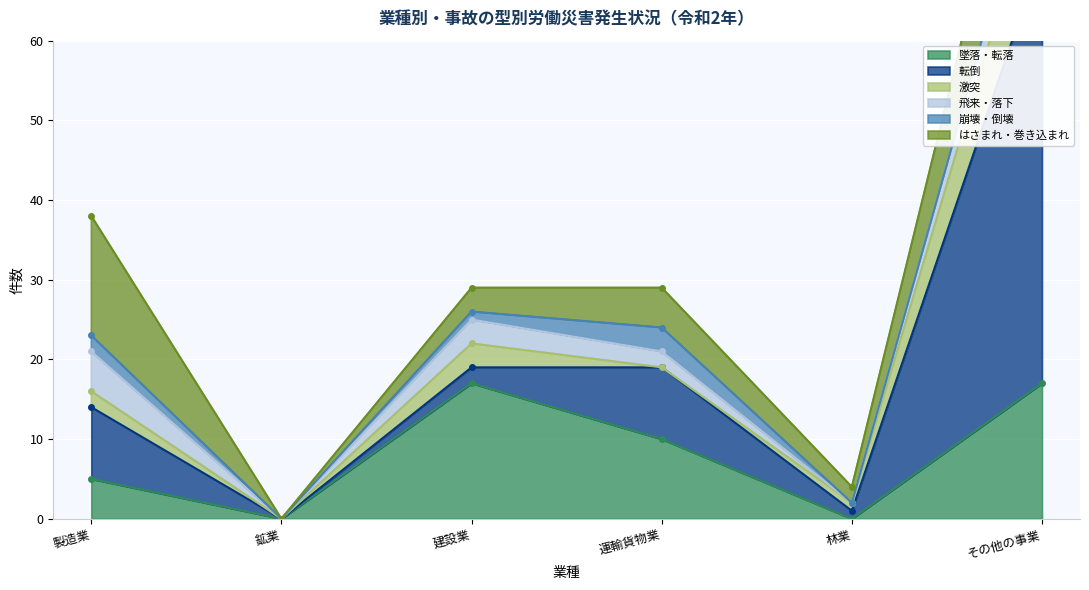

Rank the categories by 転倒 value from lowest to highest.

鉱業, 林業, 建設業, 製造業, 運輸貨物業, その他の事業